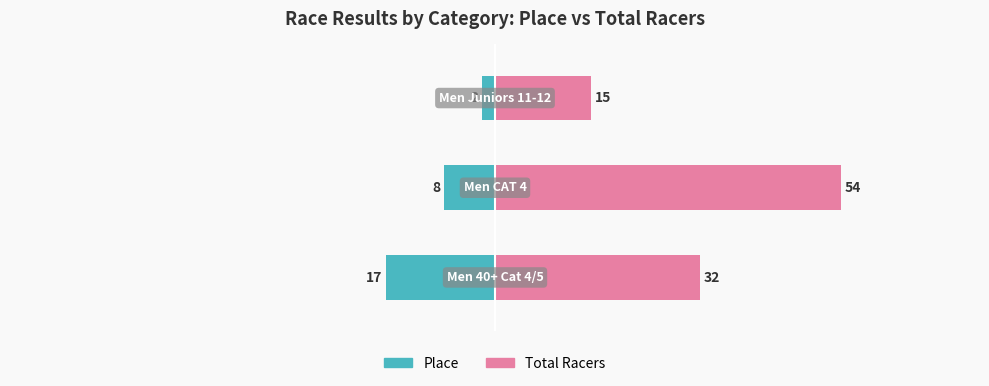

Where does the Total Racers series first go above 32?

1